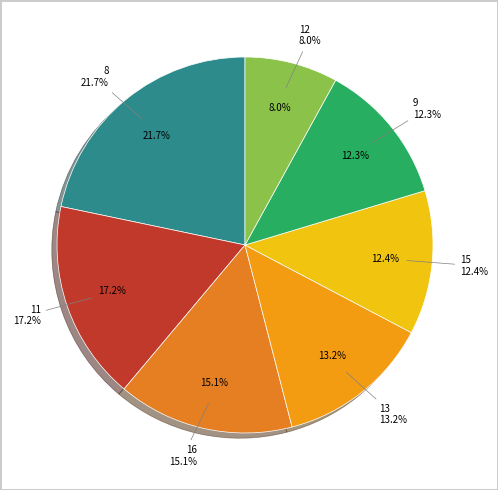

The 11 slice represents 20% of the pie. True or false?

False